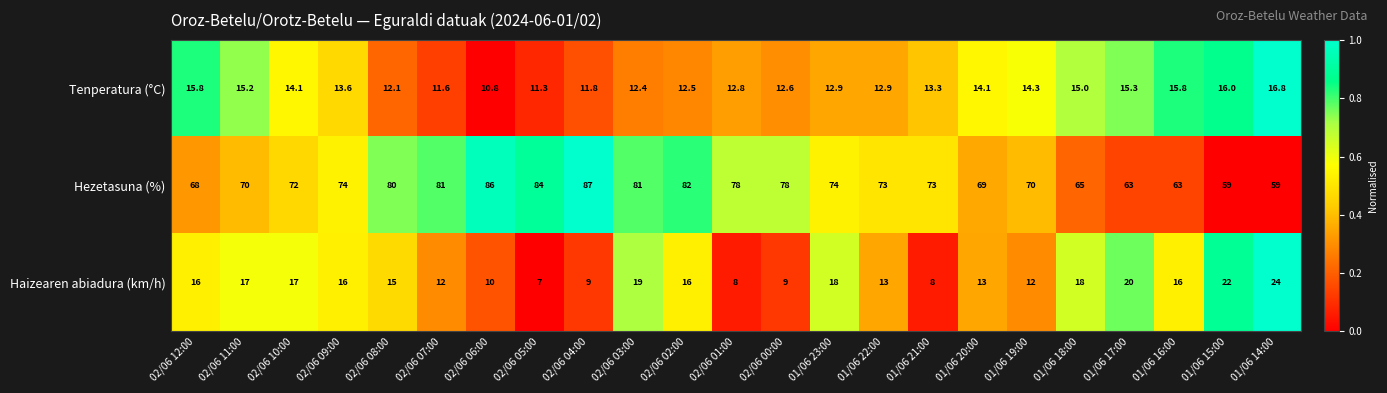

Is it true that Tenperatura (°C) equals 3.7 at 01/06 16:00?

False